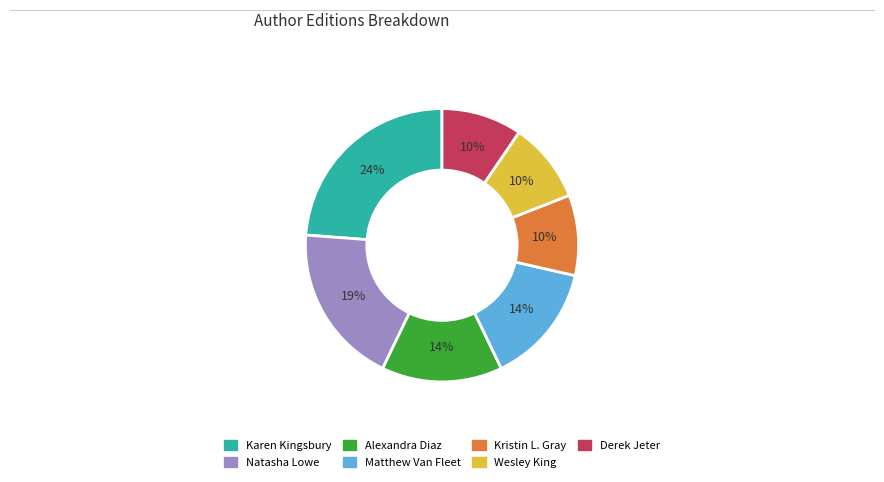

Is there a majority slice in this chart?

No